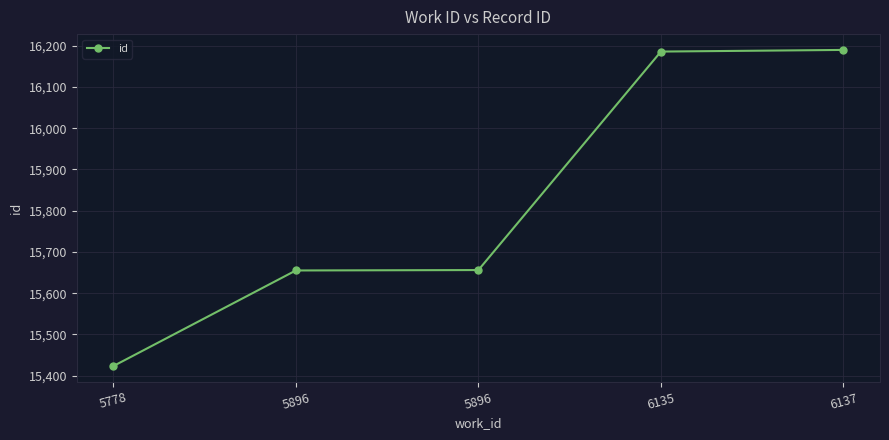

Rank the categories by value from lowest to highest.

5778, 5896, 5896, 6135, 6137